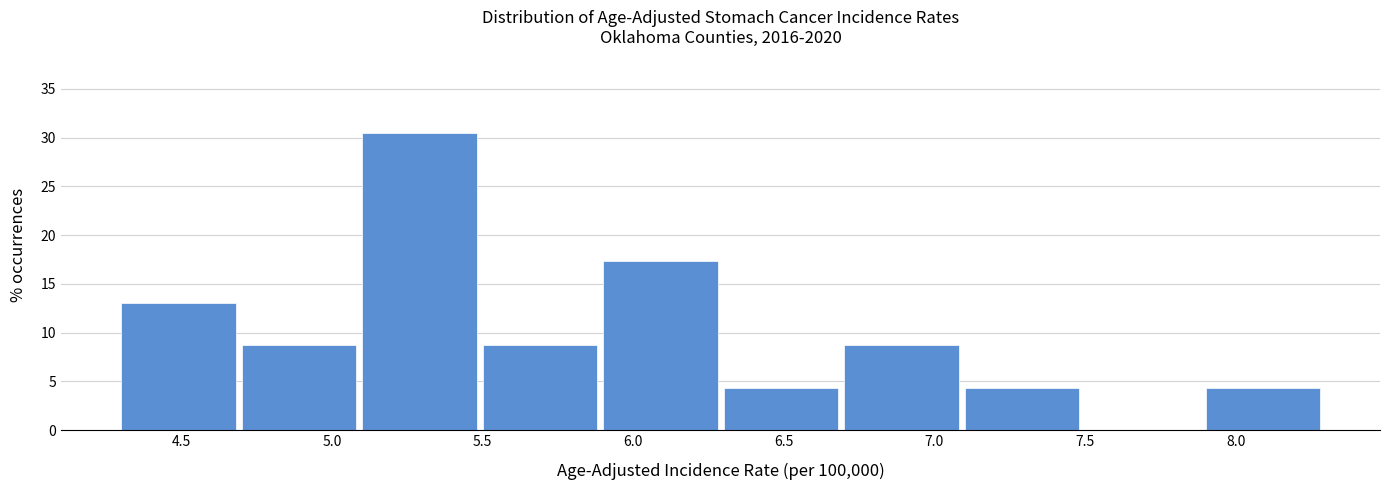

How tall is the bar that spans 6.3 to 6.7 on the x-axis? The values are not printed on the chart, so give them approximately, as read against the axis.

4.5